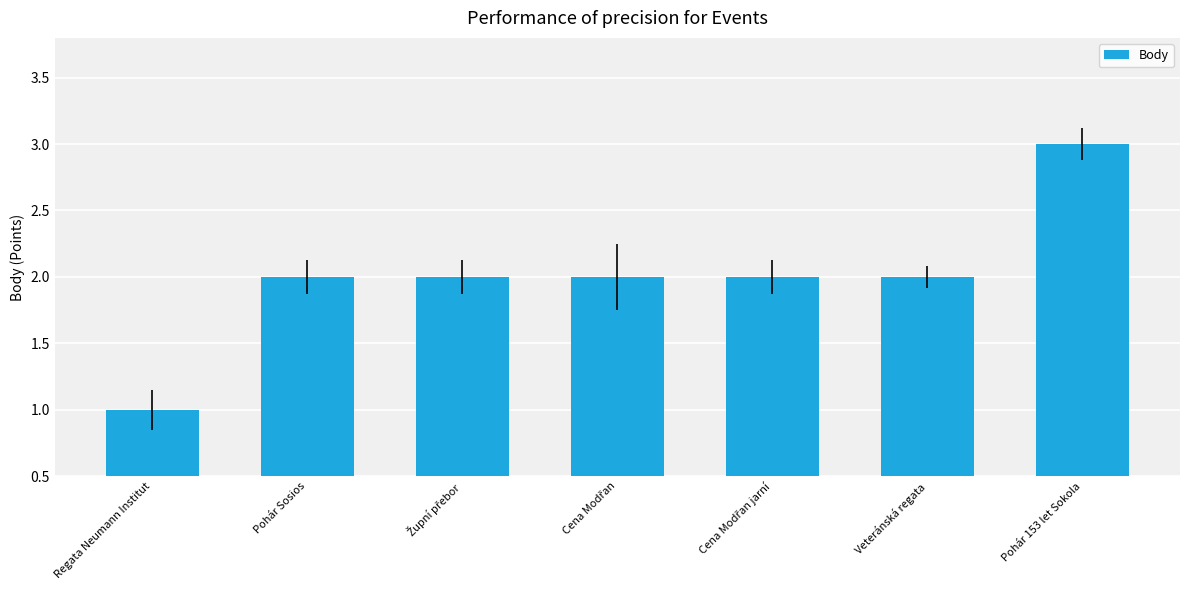

What is the label of the 2nd bar from the left?

Pohár Sosios